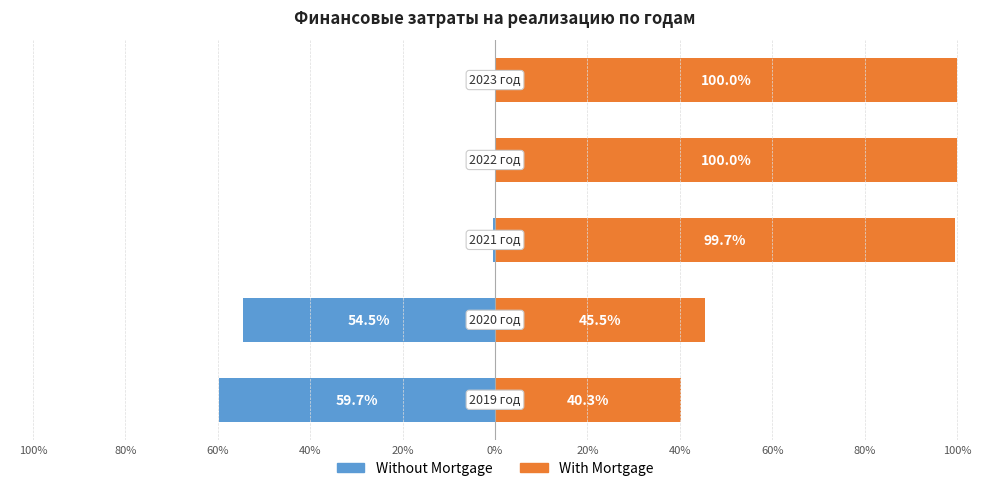

True or false: With Mortgage has a value of 133.6 at 20%.

False